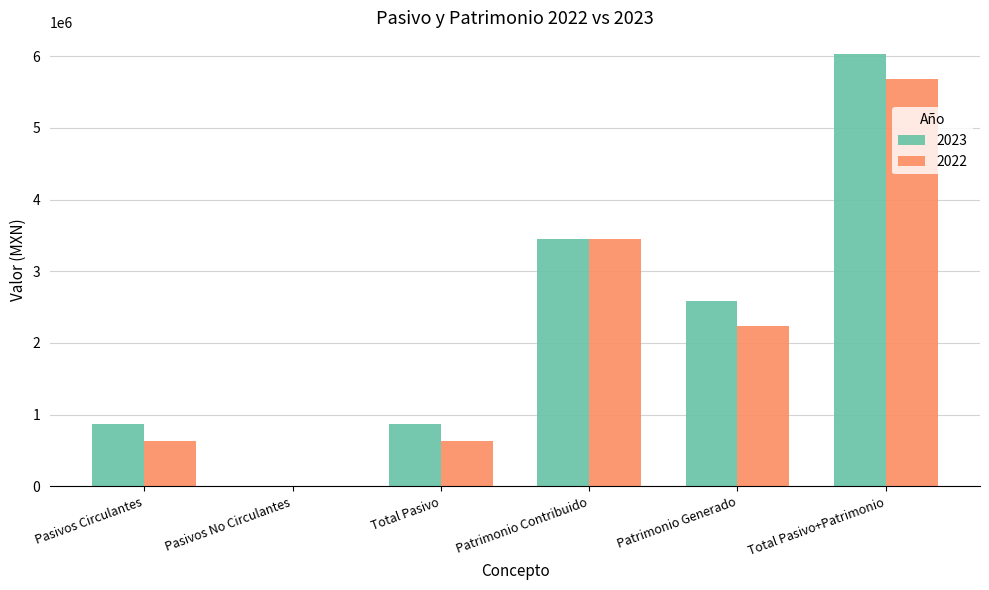

What is the total value across all series at Patrimonio Contribuido?

6901559.7